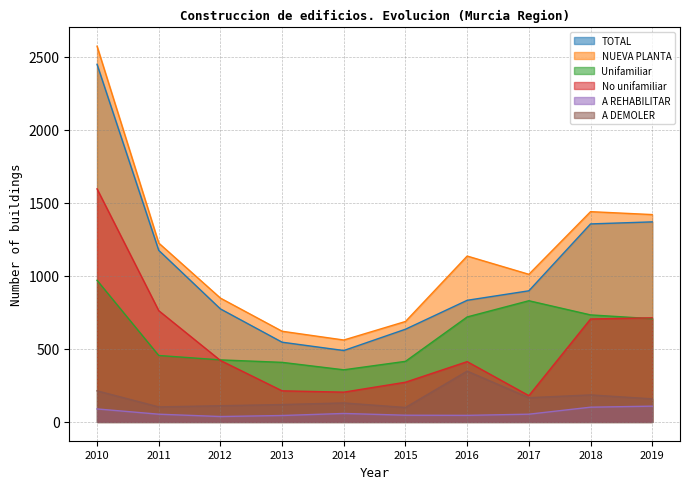

Between 2016 and 2012, which is larger?

2016